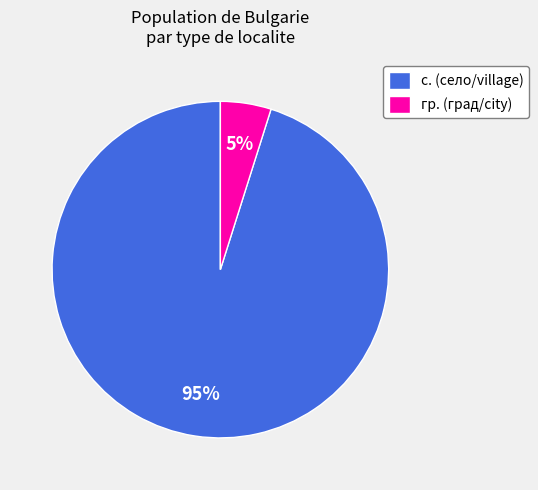

Count the number of slices in the pie.

2